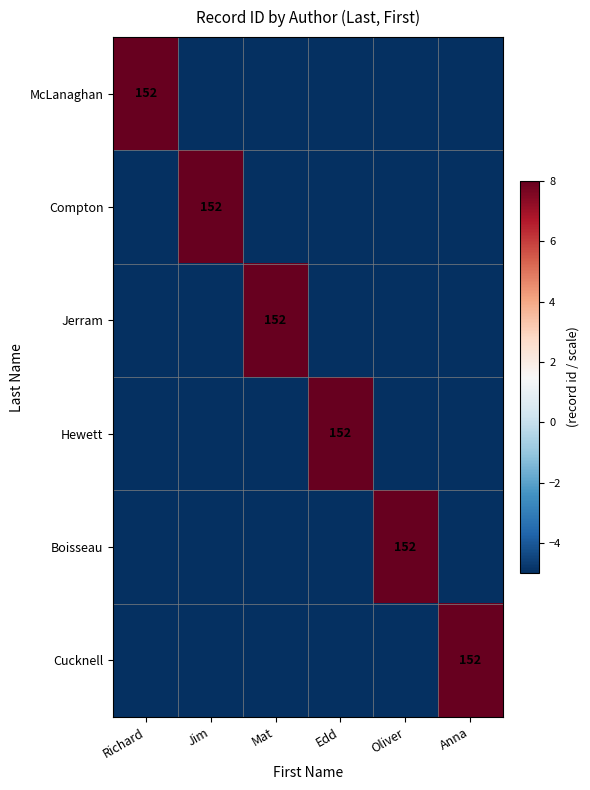

The Jerram series shows 152 at Mat. True or false?

True